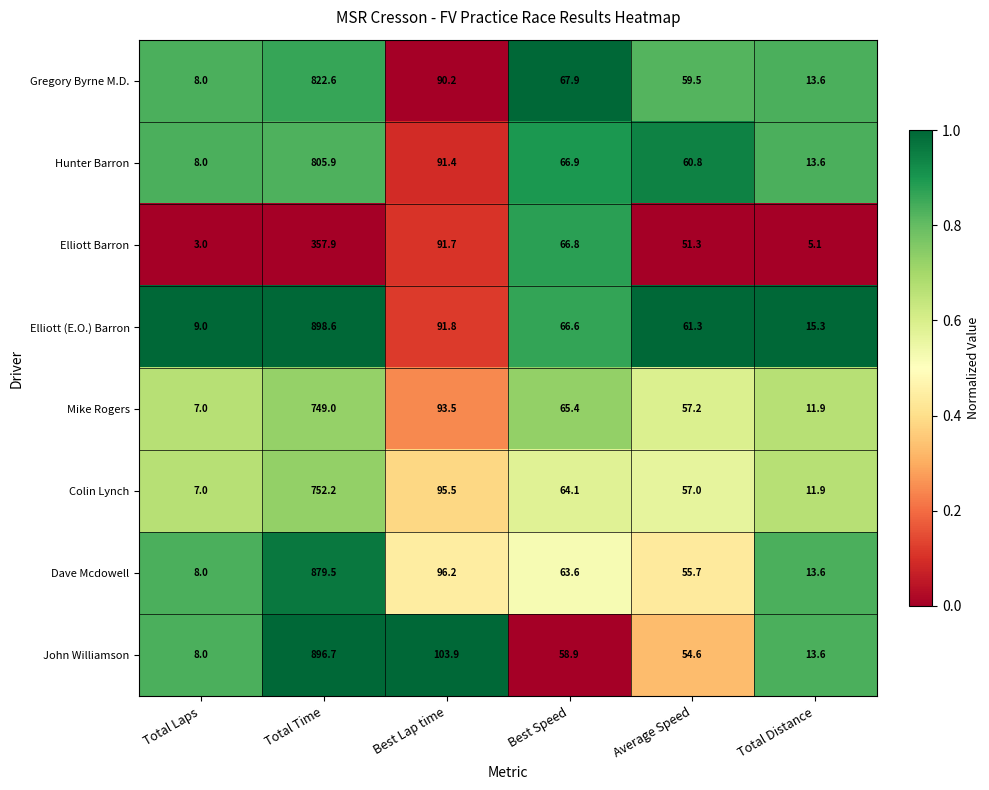

What is the maximum value for Dave Mcdowell?

879.5